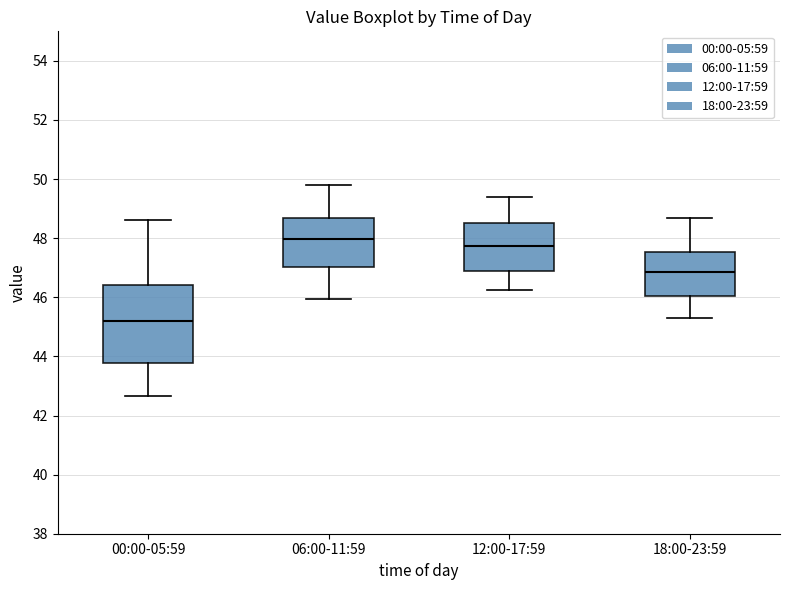

Where is the lower edge of the box for 12:00-17:59 on the y-axis? The values are not printed on the chart, so give them approximately, as read against the axis.

46.8